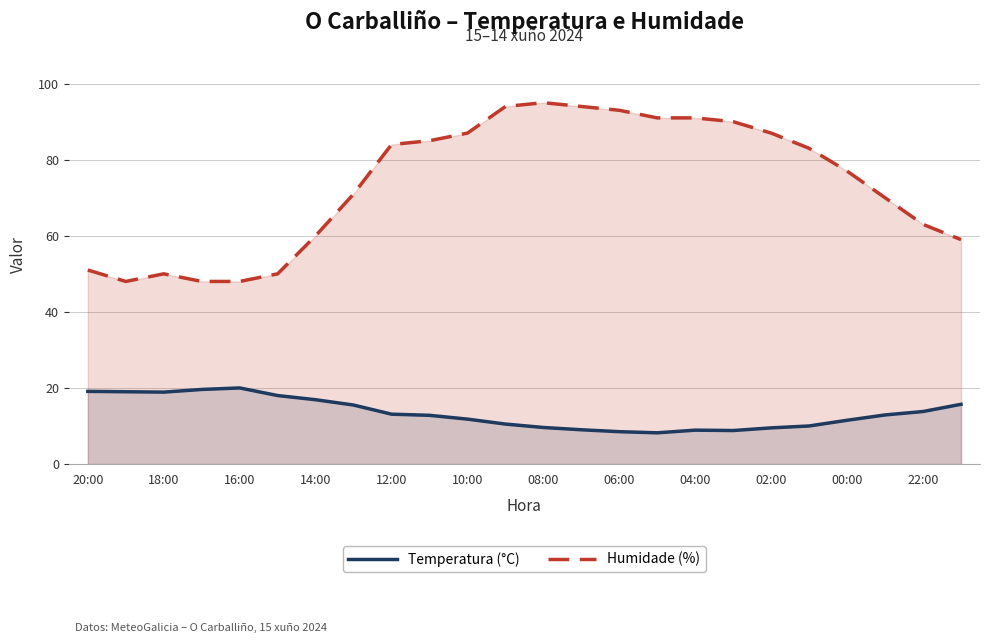

How many interior local peaks does the Temperatura (°C) series have?

2